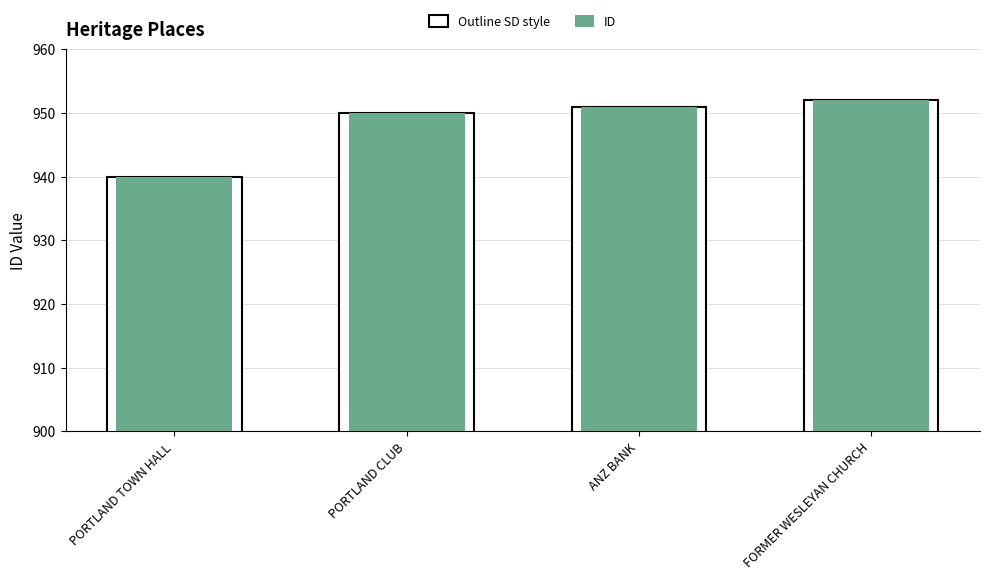

Is it true that Outline (SD style) equals 1645 at FORMER WESLEYAN CHURCH?

False